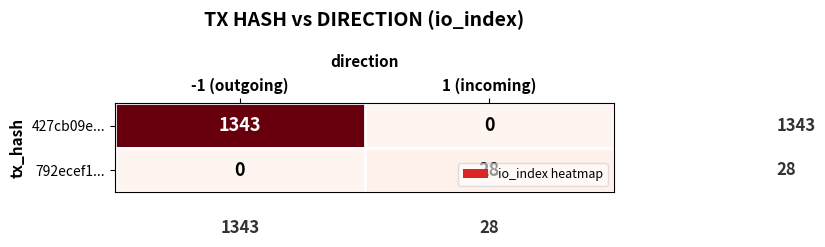

What is the difference between the highest and lowest values at 1 (incoming)?

28